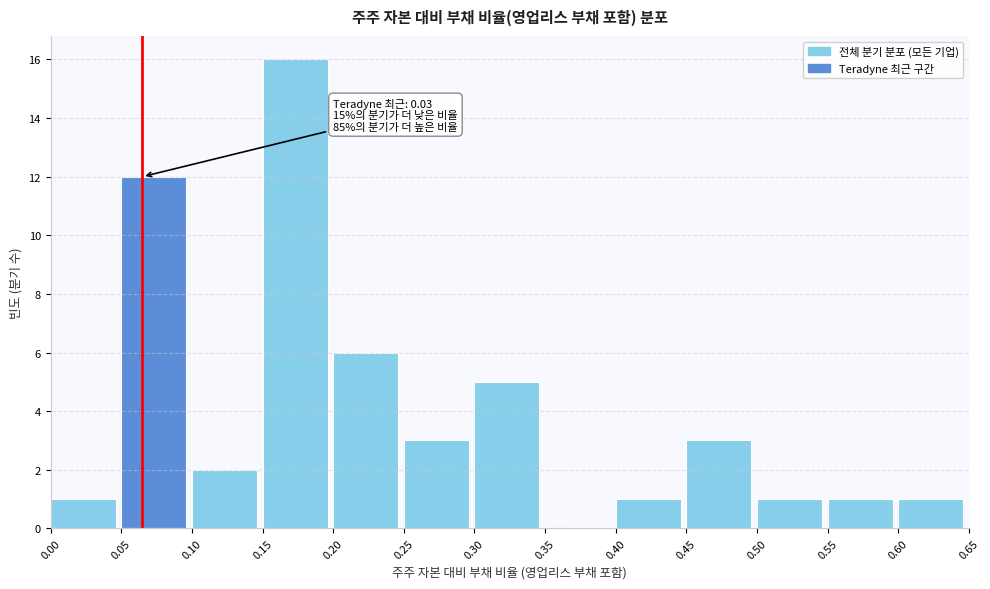

Over which range of the x-axis is the bar tallest?

0.15 to 0.20